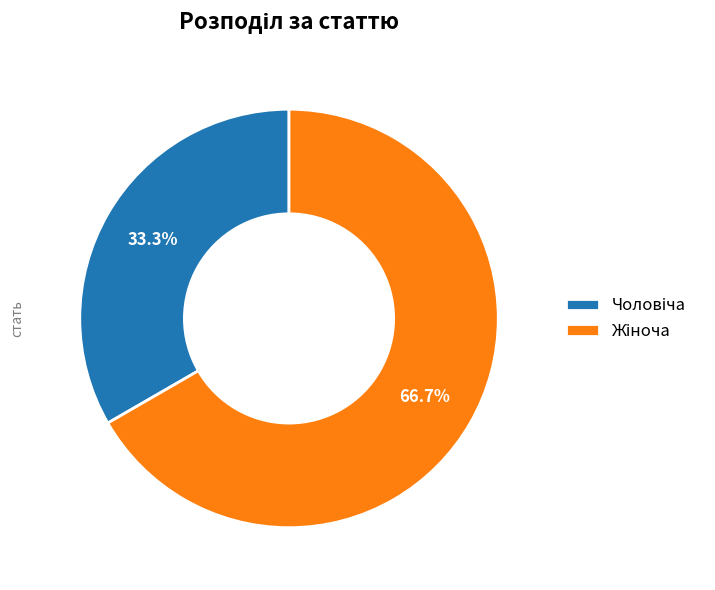

Is there any slice that represents more than half of the pie?

Yes